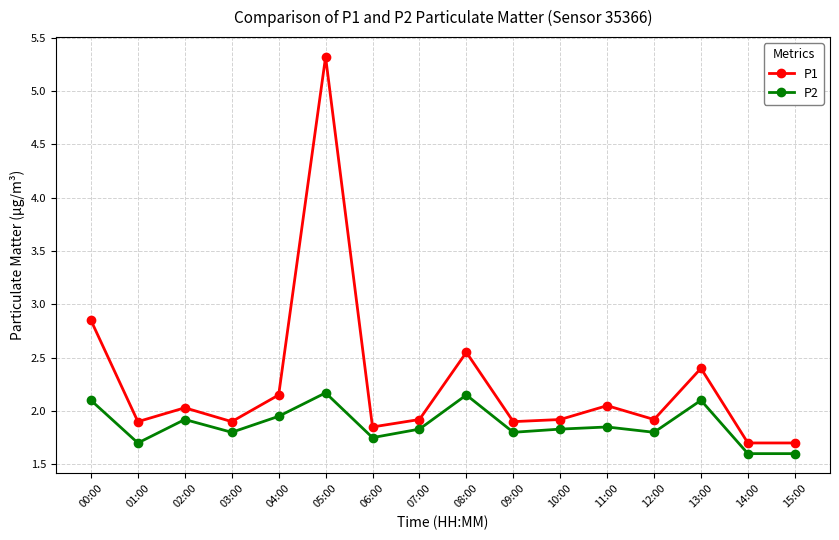

Is the value of P2 at 06:00 greater than the value of P1 at 10:00?

No